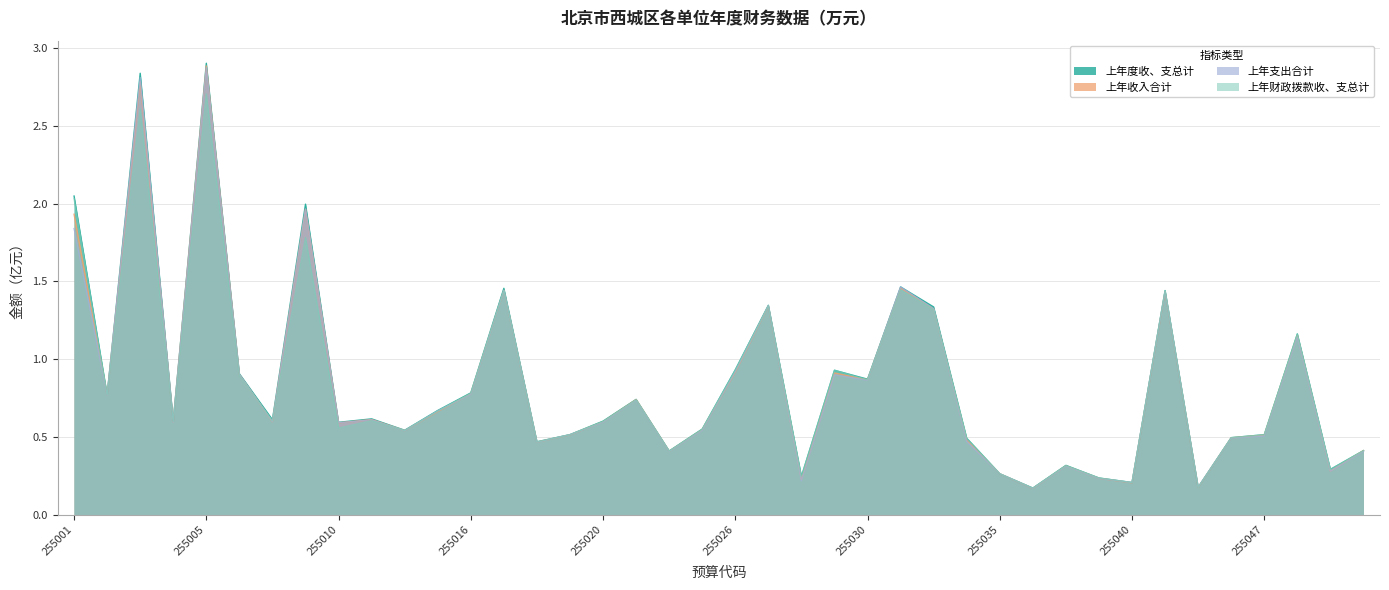

Between 255020 and 255033, which is larger?

255033